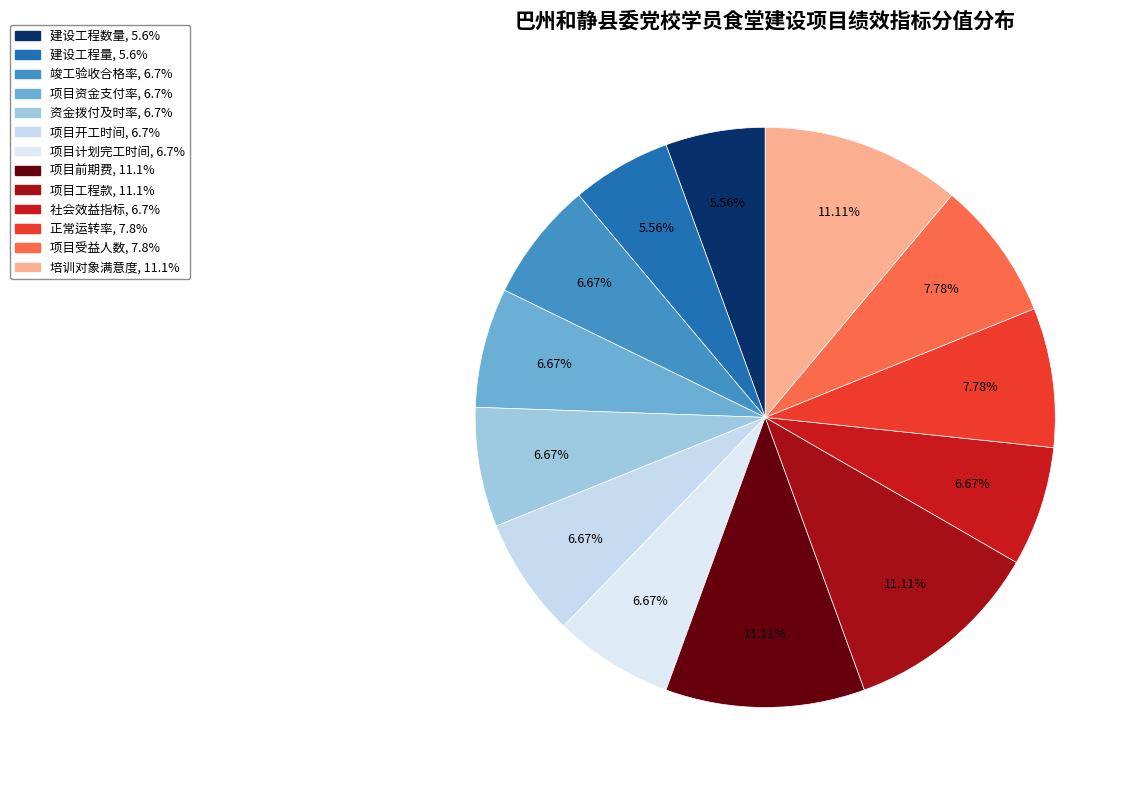

Is 项目受益人数 the majority of the pie?

No